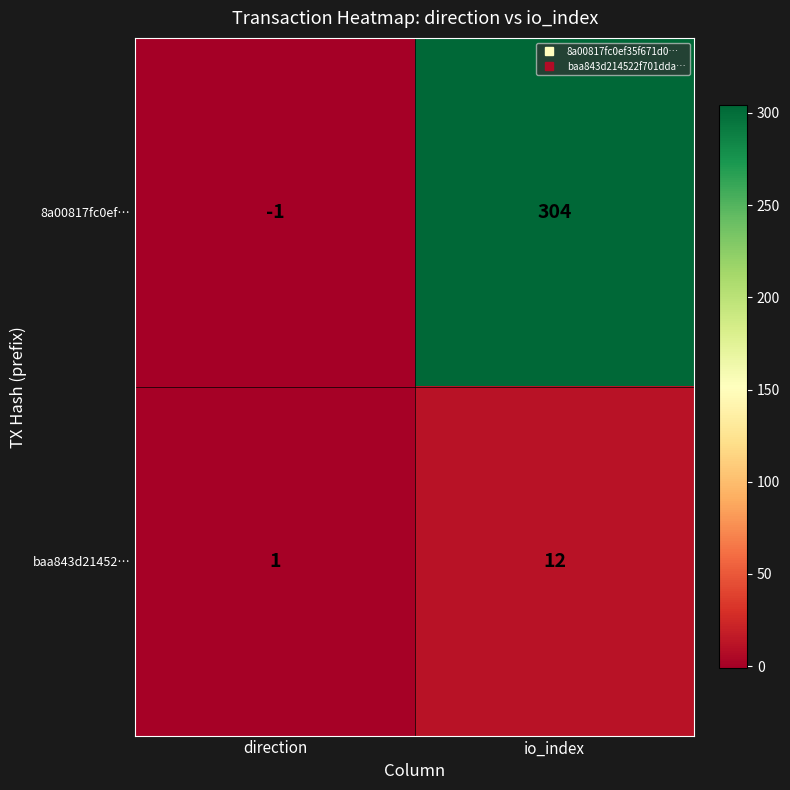

True or false: baa843d21452… has a value of 1 at direction.

True